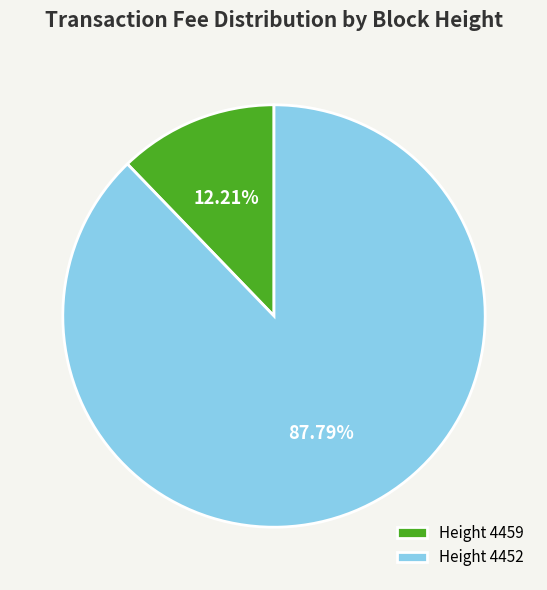

Which has a higher value, Height 4452 or Height 4459?

Height 4452